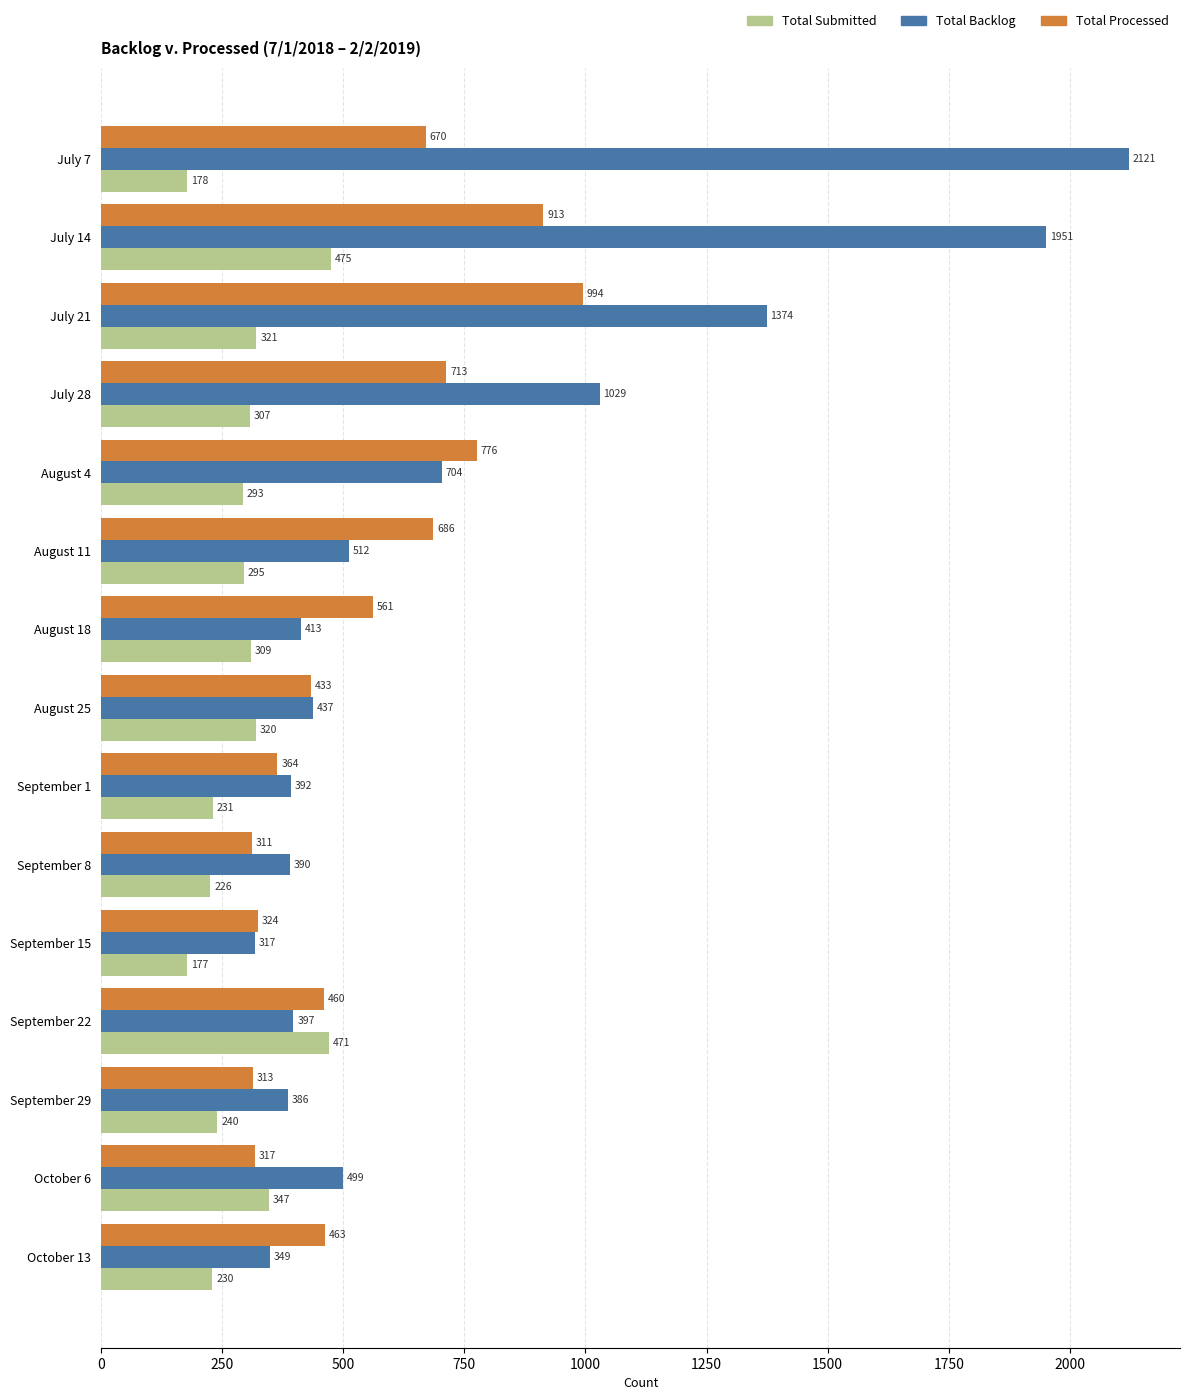

True or false: Total Processed has a value of 561 at August 18.

True